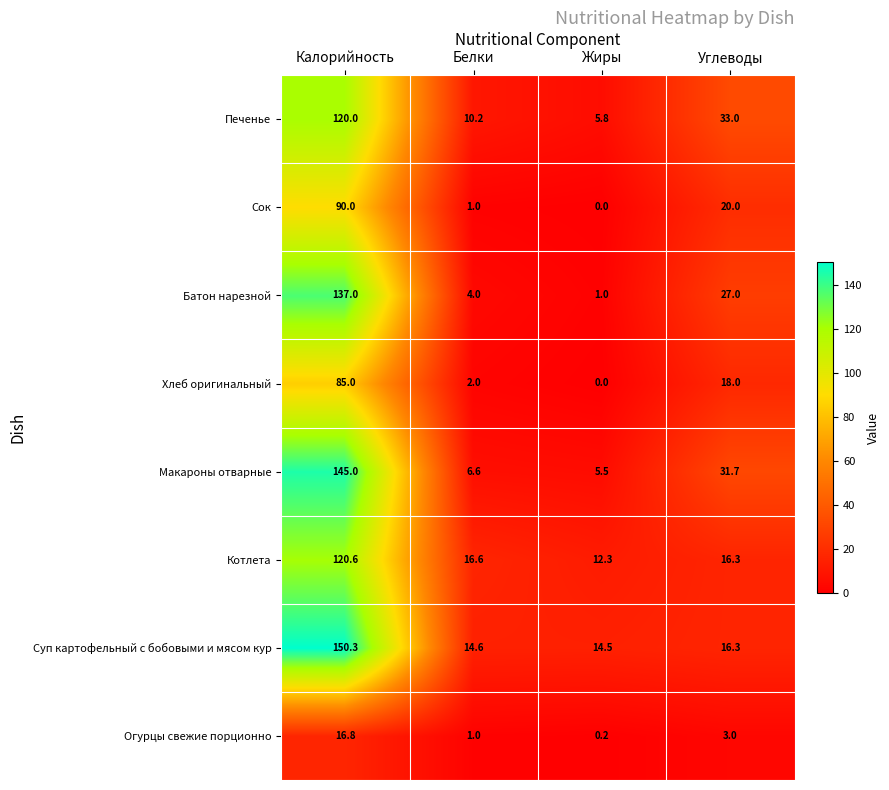

The value of Макароны отварные at Белки is 6.6. True or false?

True